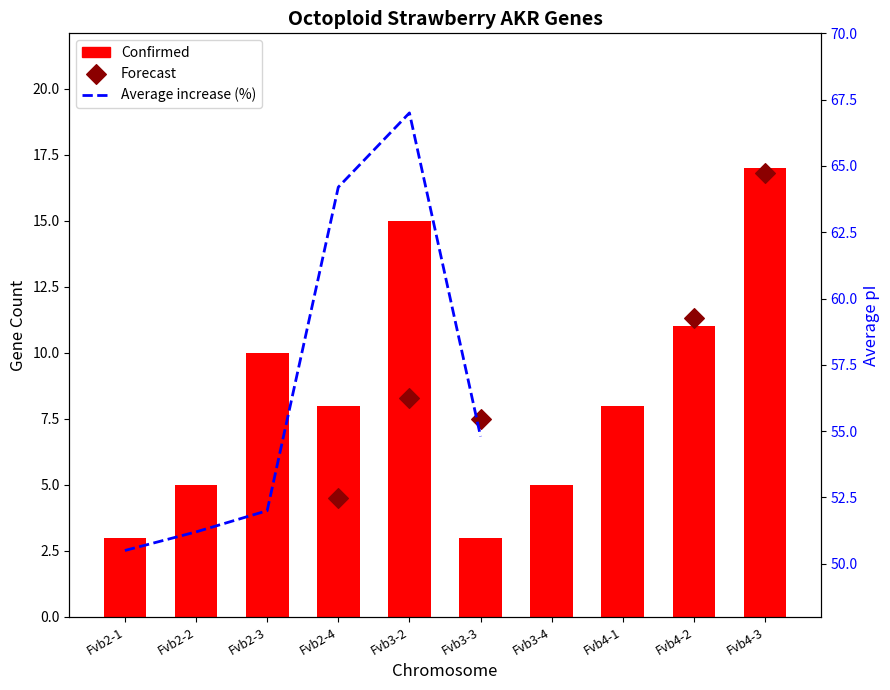

At which category is the sum across all series the highest?

Fvb3-2